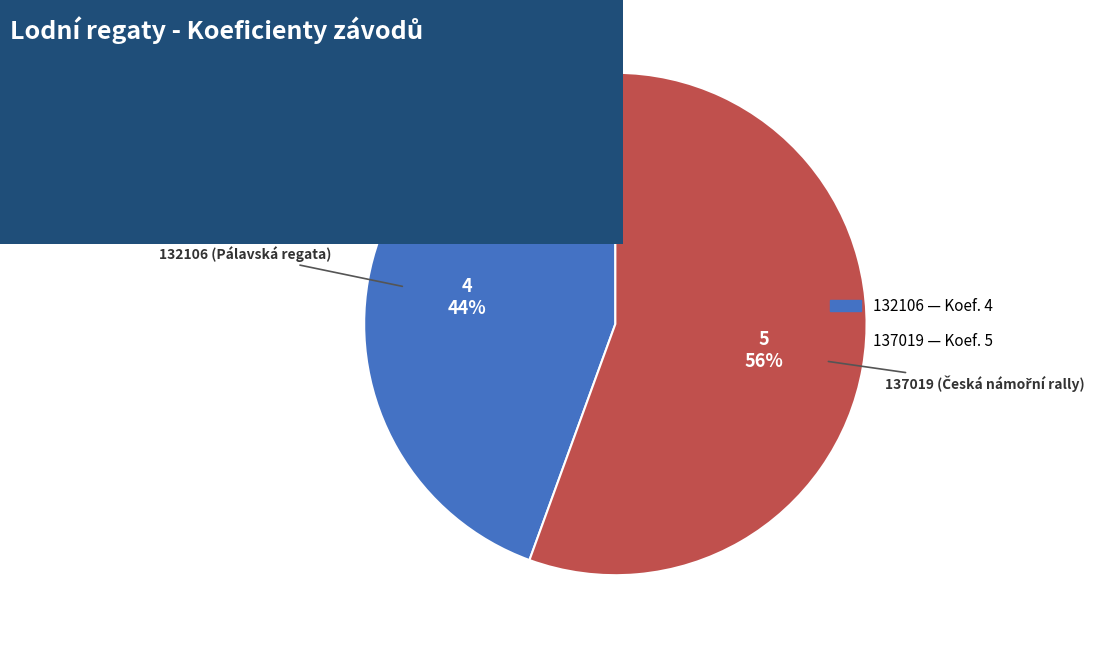

Combined, do 132106 and 137019 account for over 50%?

Yes